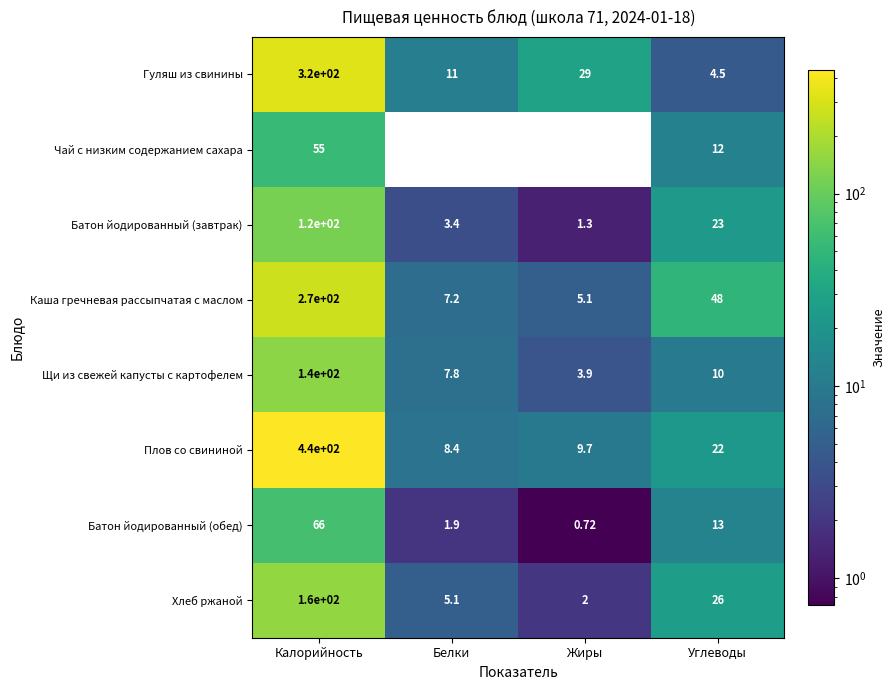

At which label does Каша гречневая рассыпчатая с маслом first exceed 48?

Калорийность